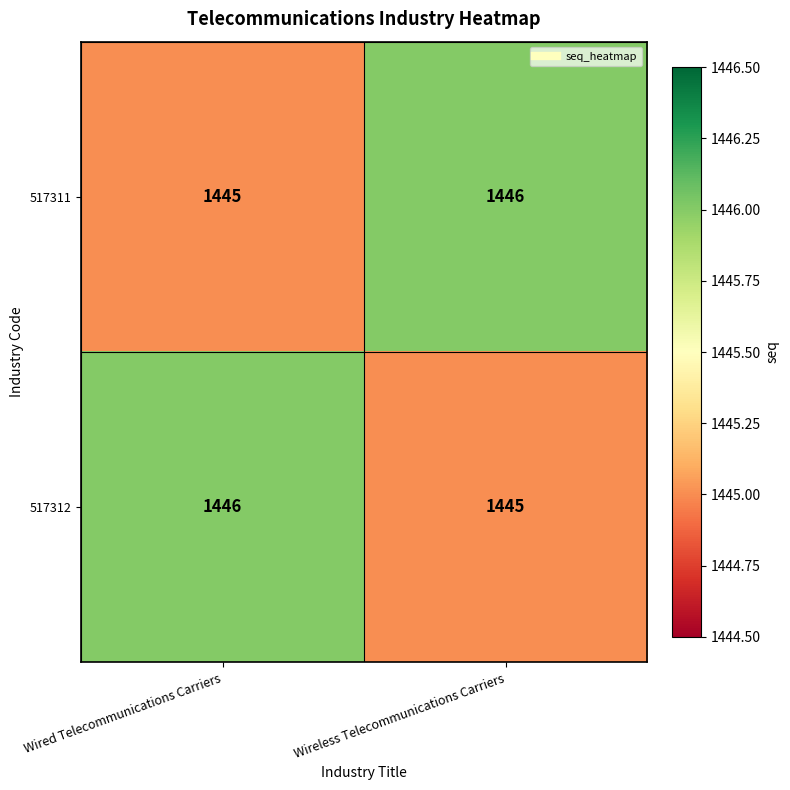

How many categories are shown in the chart?

2